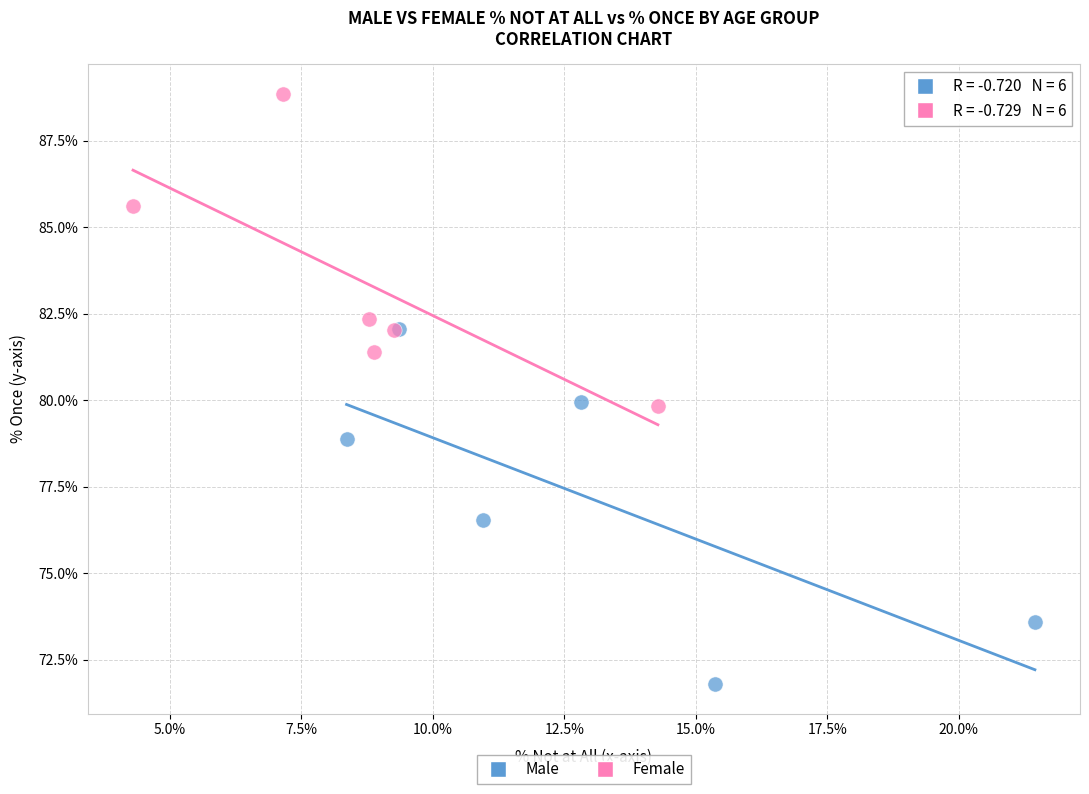

What are all the series names shown in the legend?

Male, Female